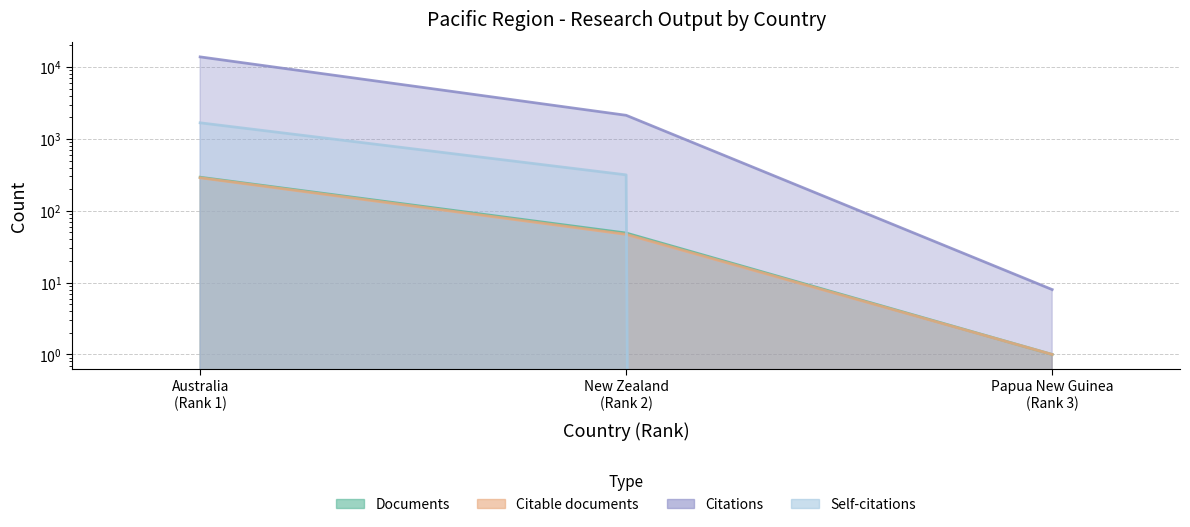

What is the difference between the highest and lowest values at New Zealand (Rank 2)?

2085